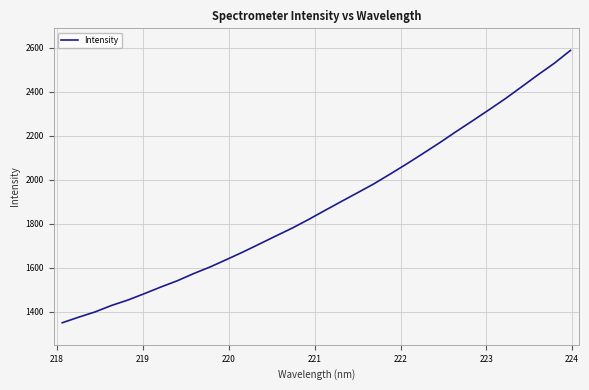

Reading left to right, what are all the values shown in this chart?

1350.2	1375.5	1399.5	1428.7	1453.4	1482.3	1512.3	1540.6	1573.3	1603.3	1636.8	1671.0	1707.1	1743.6	1779.4	1818.5	1859.7	1900.4	1940.6	1981.0	2025.8	2071.5	2119.0	2167.1	2217.5	2266.3	2316.1	2366.6	2420.8	2475.3	2527.9	2587.1